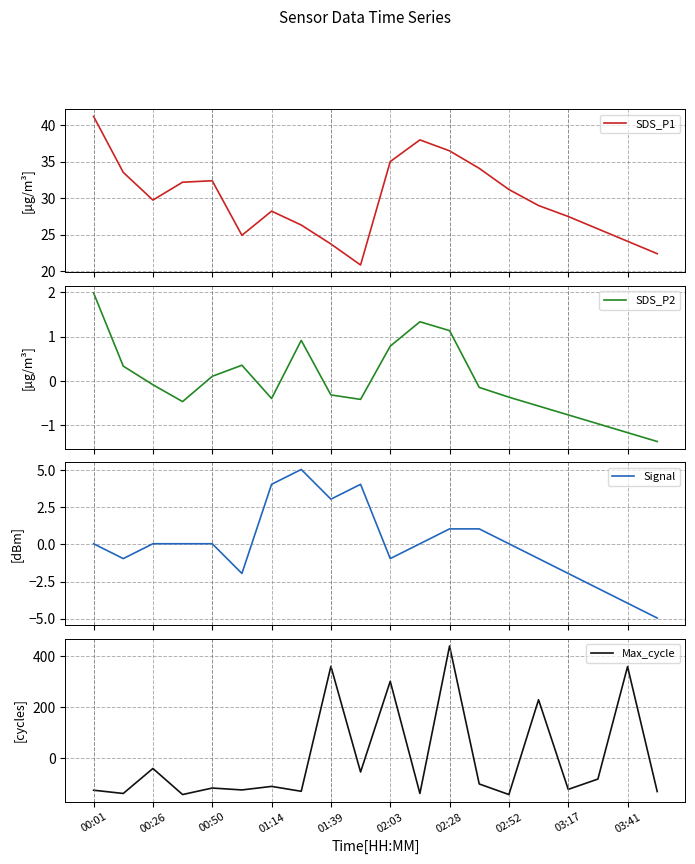

True or false: Max_cycle has a value of -193.4 at 00:50.

False